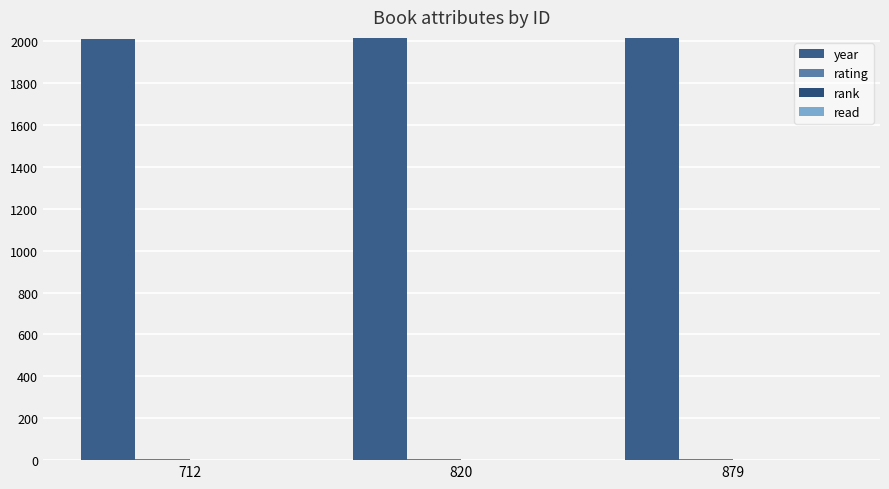

How many groups of bars are there?

3